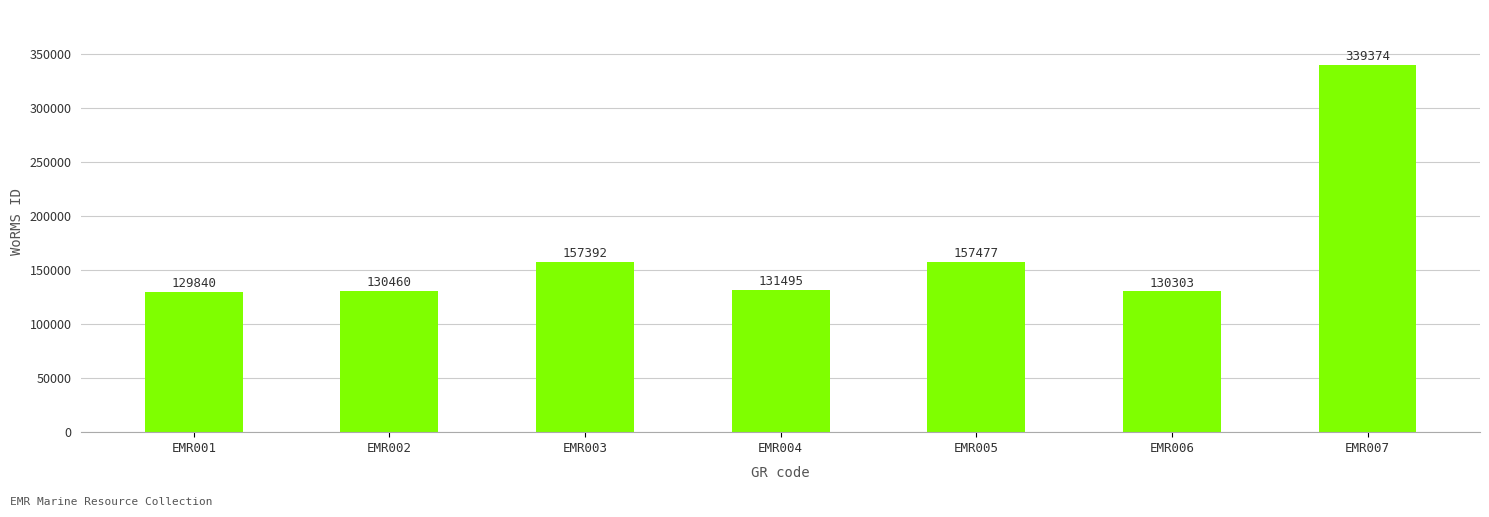

At which label does the data first exceed 131495?

EMR003